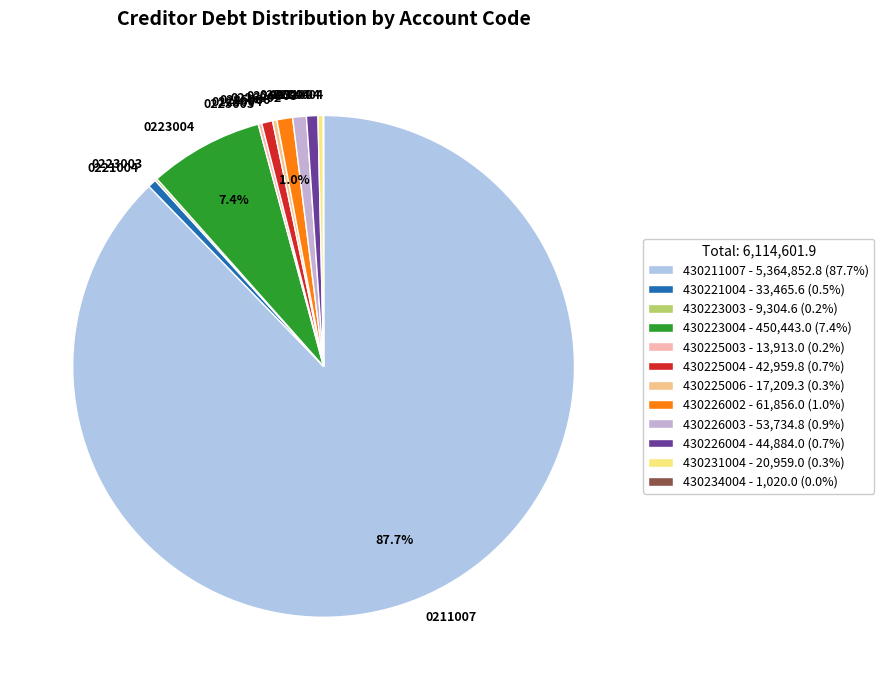

Which slice represents more than half of the pie?

0211007